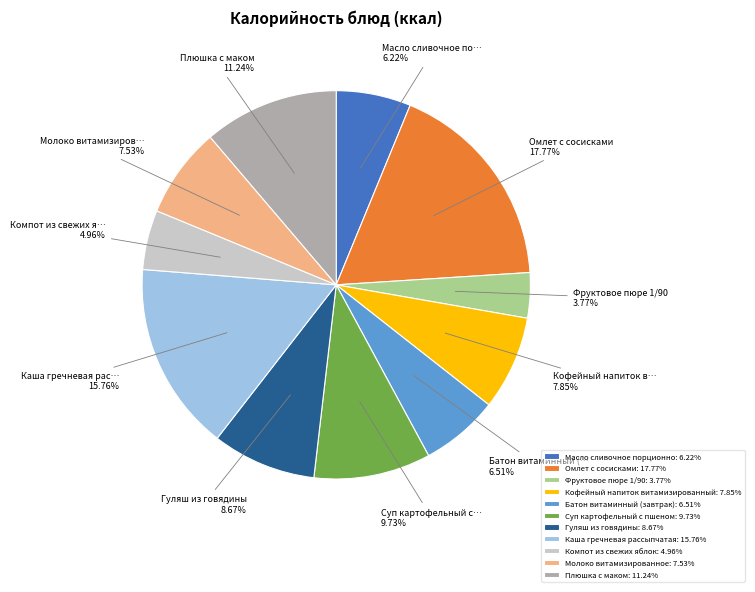

True or false: Масло сливочное порционно accounts for 21% of the total.

False